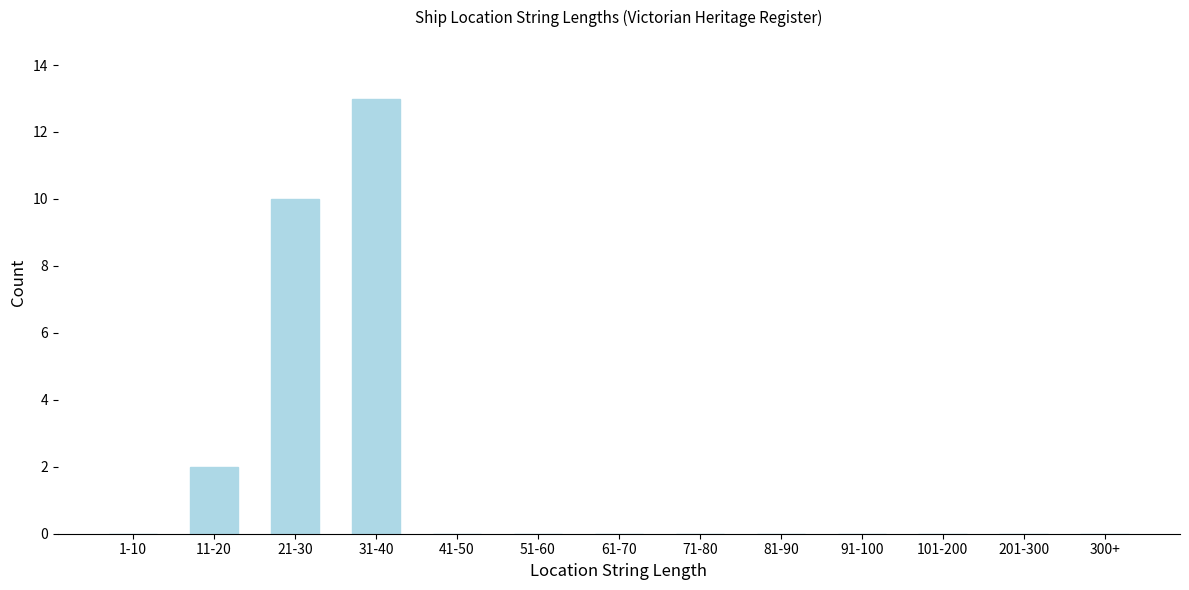

Reading left to right, transcribe all the data shown in this chart.

1-10=0	11-20=2	21-30=10	31-40=13	41-50=0	51-60=0	61-70=0	71-80=0	81-90=0	91-100=0	101-200=0	201-300=0	300+=0